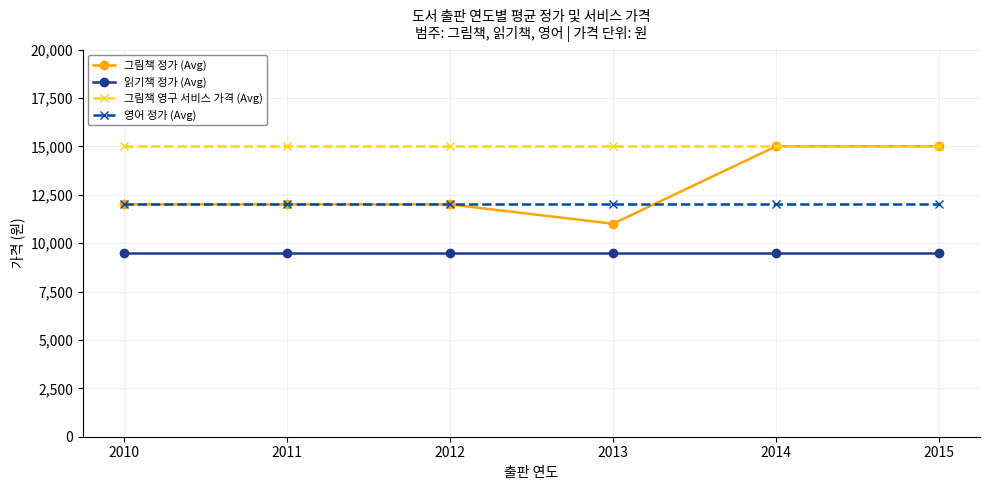

The value of 읽기책 정가 (Avg) at 2010 is 9500. True or false?

True